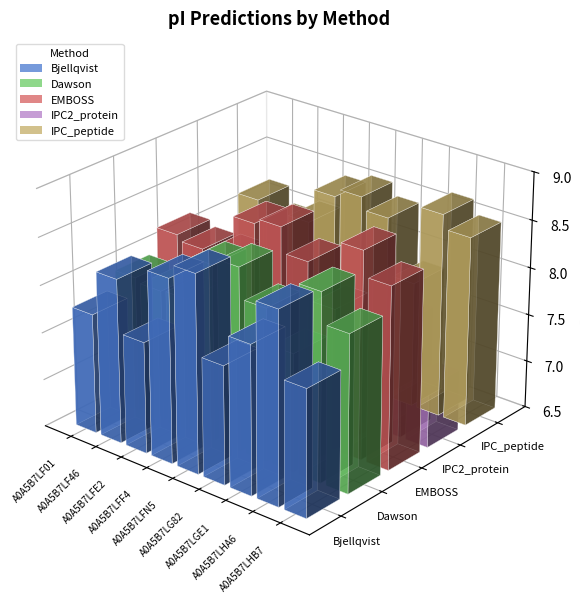

What is the smallest value displayed?

7.0